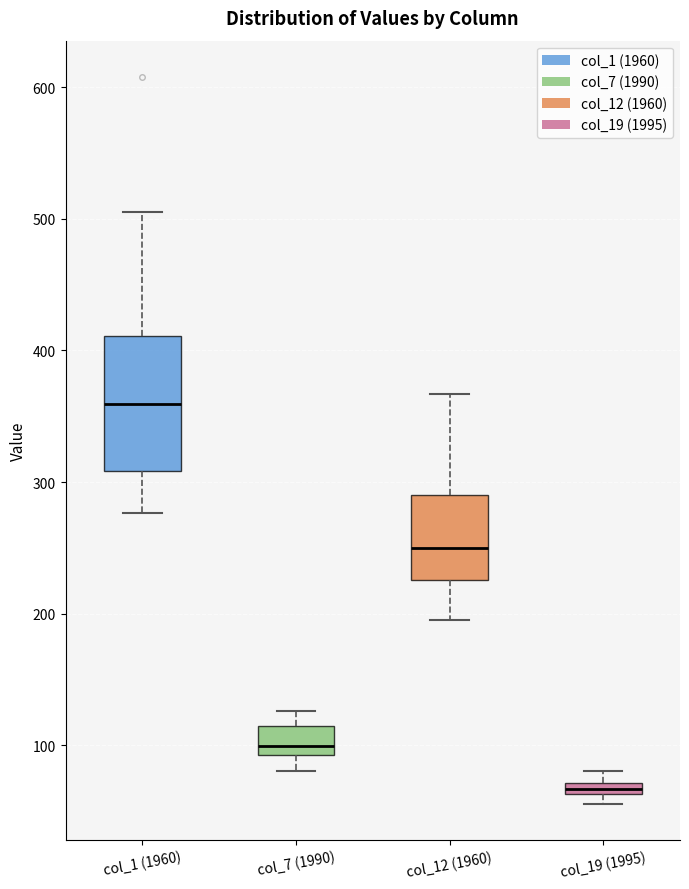

Which box has the highest median line?

col_1 (1960)